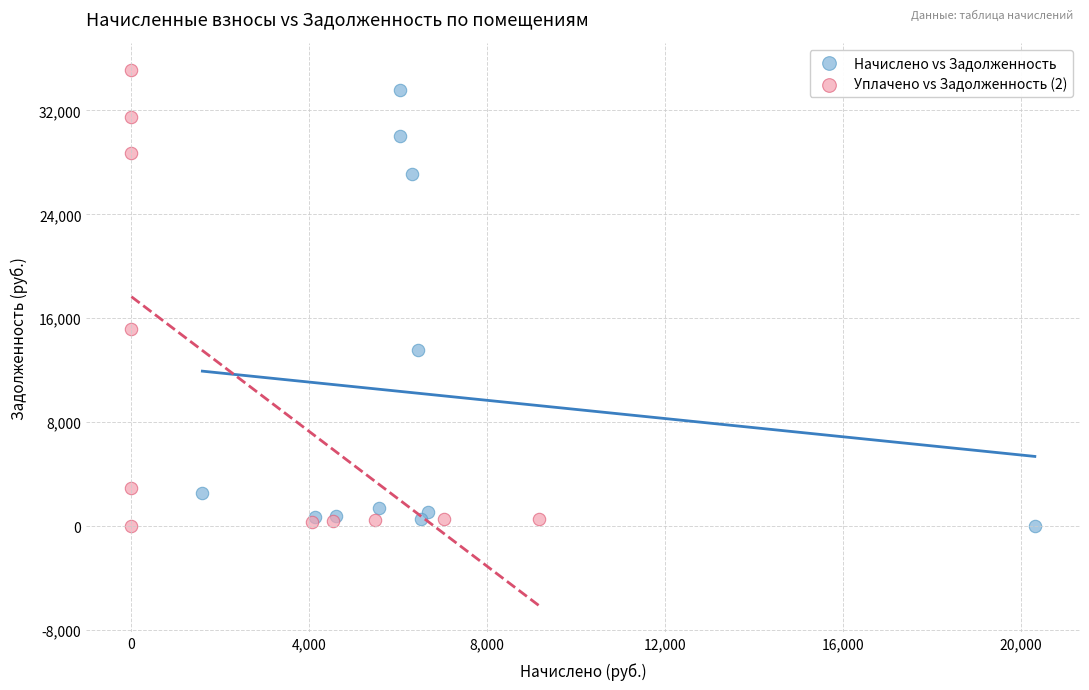

What are all the series names shown in the legend?

Начислено vs Задолженность, Уплачено vs Задолженность (2)